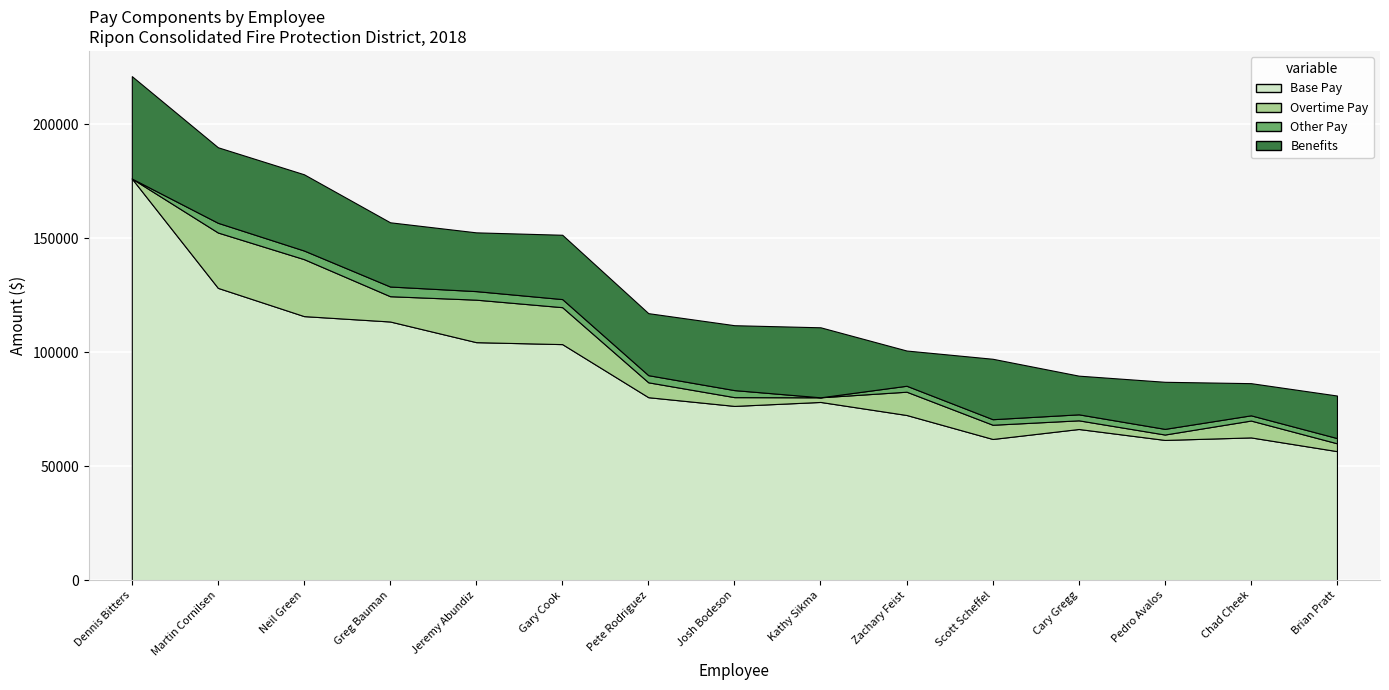

Read the Benefits value at Zachary Feist.

15448